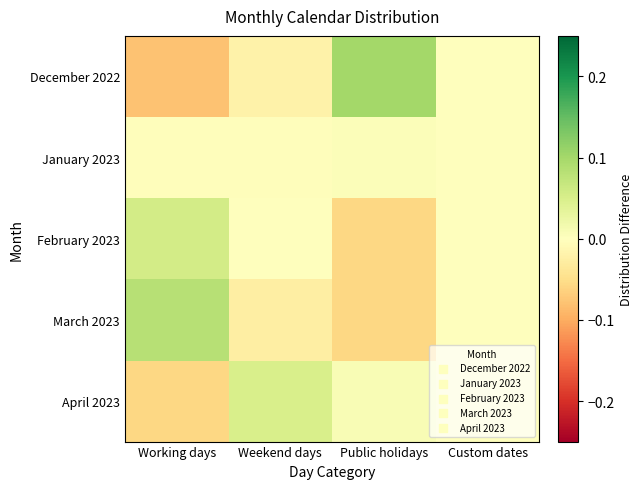

Reading left to right, list all the values displayed in this chart.

December 2022: Working days=-0.1	Weekend days=-0.0	Public holidays=0.1	Custom dates=0.0
January 2023: Working days=-0.0	Weekend days=-0.0	Public holidays=0.0	Custom dates=0.0
February 2023: Working days=0.1	Weekend days=0.0	Public holidays=-0.1	Custom dates=0.0
March 2023: Working days=0.1	Weekend days=-0.0	Public holidays=-0.1	Custom dates=0.0
April 2023: Working days=-0.1	Weekend days=0.0	Public holidays=0.0	Custom dates=0.0